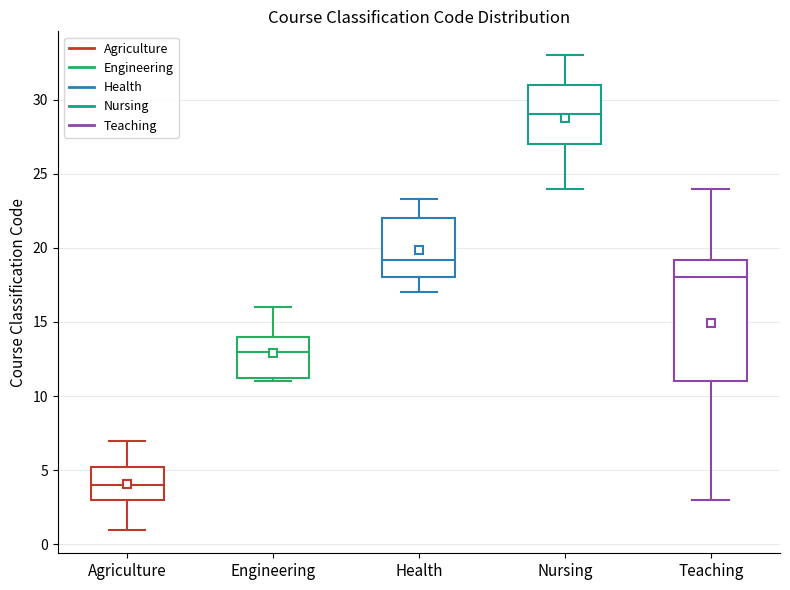

Reading left to right, transcribe this box plot: for each box, give where its median line is, the range the box spans, and where its two whiskers end, as read against the y-axis. The values are not printed on the chart, so give them approximately, as read against the axis.

Agriculture: median 4.0, box 3.0 to 5.0, whiskers 1.0 to 7.0
Engineering: median 13.0, box 11.0 to 14.0, whiskers 11.0 (just below the box's lower edge) to 16.0
Health: median 19.0, box 18.0 to 22.0, whiskers 17.0 to 23.5
Nursing: median 29.0, box 27.0 to 31.0, whiskers 24.0 to 33.0
Teaching: median 18.0, box 11.0 to 19.0, whiskers 3.0 to 24.0